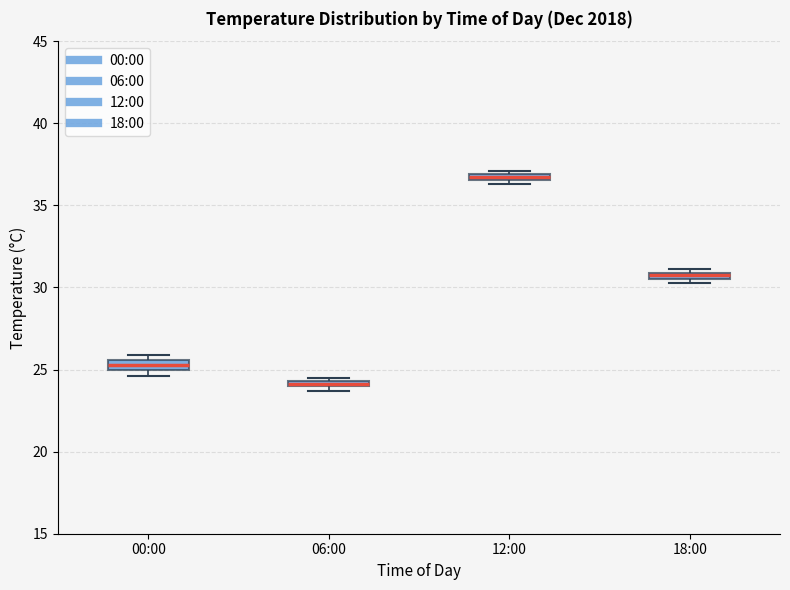

Where is the upper edge of the box for 12:00 on the y-axis? The values are not printed on the chart, so give them approximately, as read against the axis.

37.0